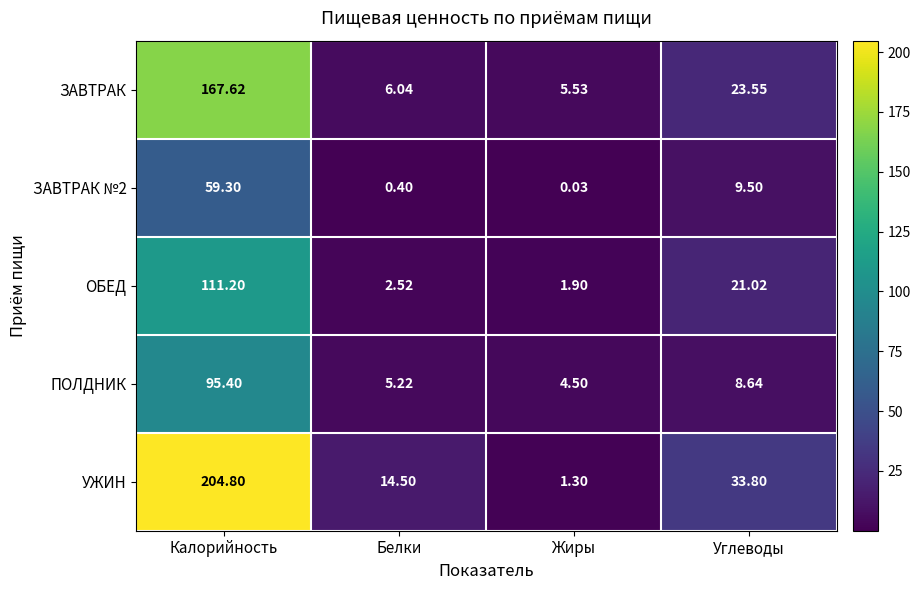

Which series has the widest spread of values?

УЖИН